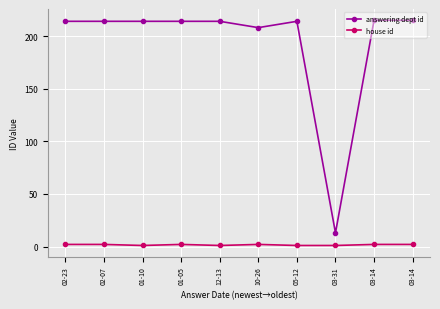

True or false: house id and answering dept id cross at least once.

False